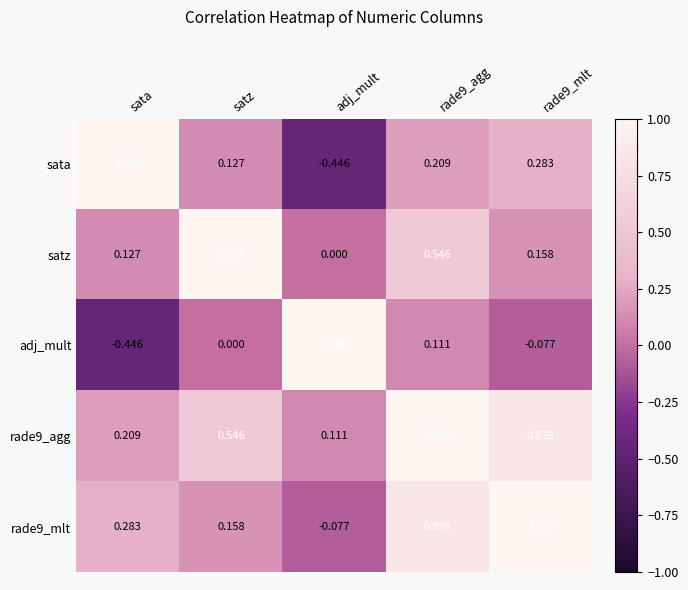

How many data points in rade9_mlt are less than 0?

1